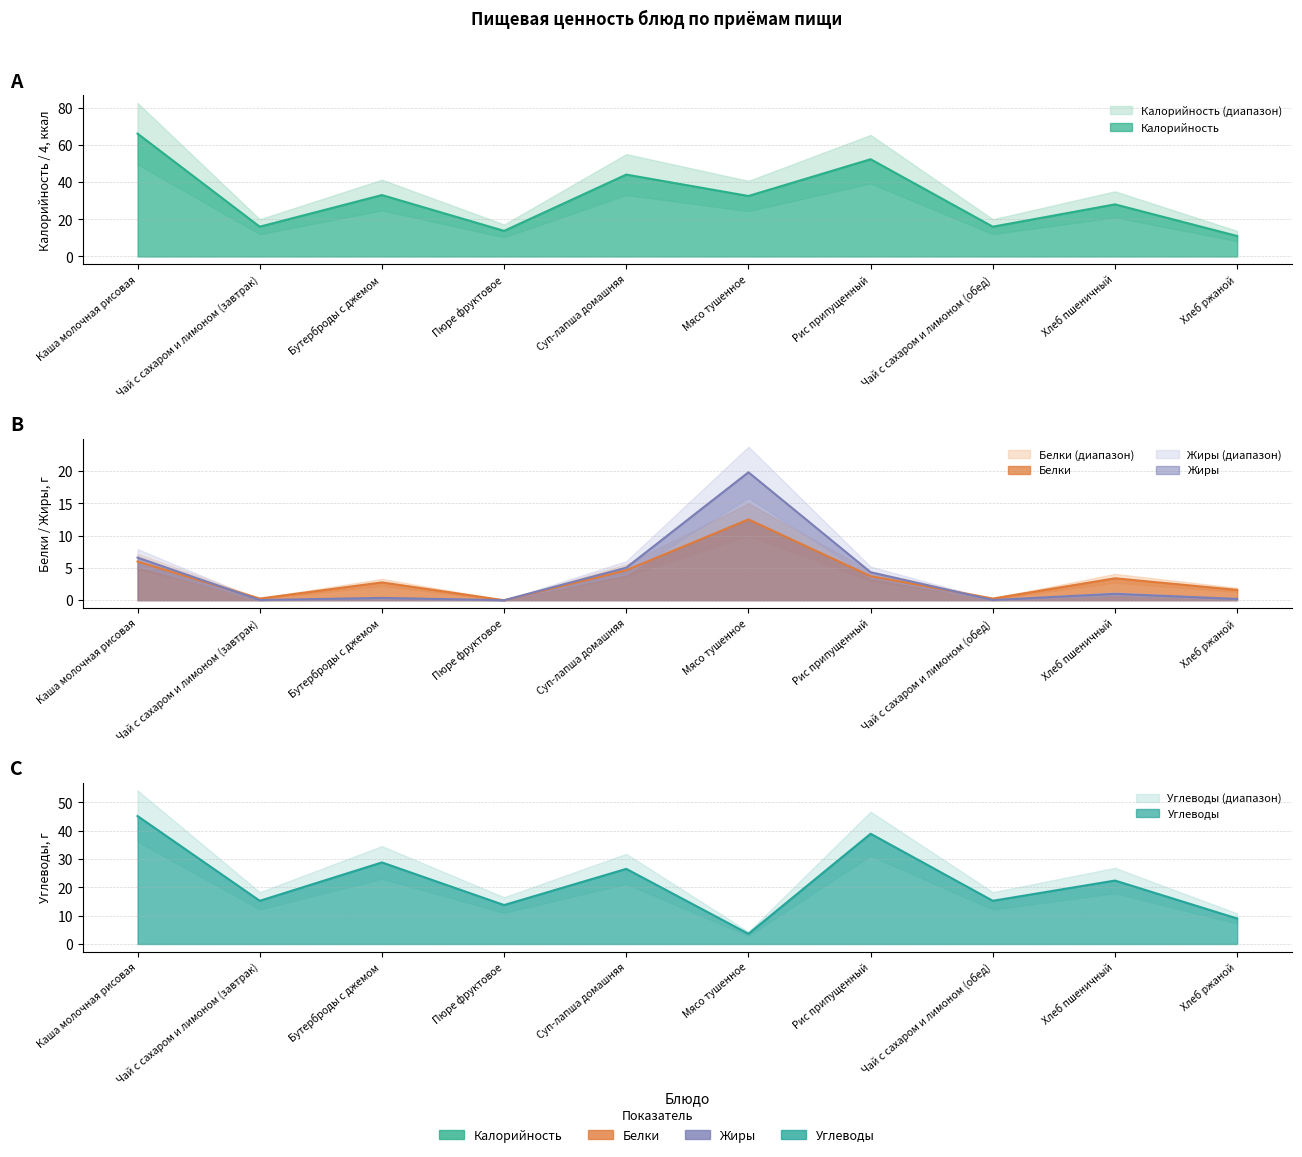

What is the spread (max minus min) of values at Чай с сахаром и лимоном (завтрак)?

16.0